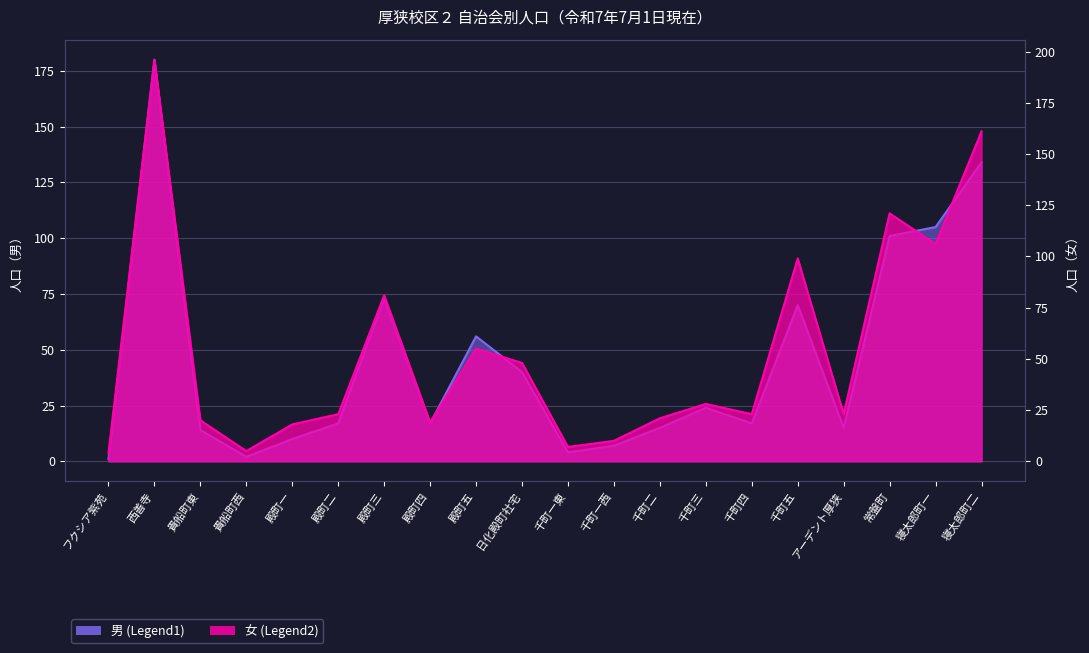

Reading left to right, transcribe all the data shown in this chart.

男: フクシア紫苑=1	西善寺=180	貴船町東=14	貴船町西=2	殿町一=10	殿町二=17	殿町三=73	殿町四=17	殿町五=56	日化殿町社宅=40	千町一東=4	千町一西=7	千町二=15	千町三=24	千町四=17	千町五=70	アーデント厚狭=15	常盤町=101	寝太郎町一=105	寝太郎町二=134
女: フクシア紫苑=4	西善寺=196	貴船町東=20	貴船町西=5	殿町一=18	殿町二=23	殿町三=81	殿町四=19	殿町五=55	日化殿町社宅=48	千町一東=7	千町一西=10	千町二=21	千町三=28	千町四=23	千町五=99	アーデント厚狭=23	常盤町=121	寝太郎町一=106	寝太郎町二=161